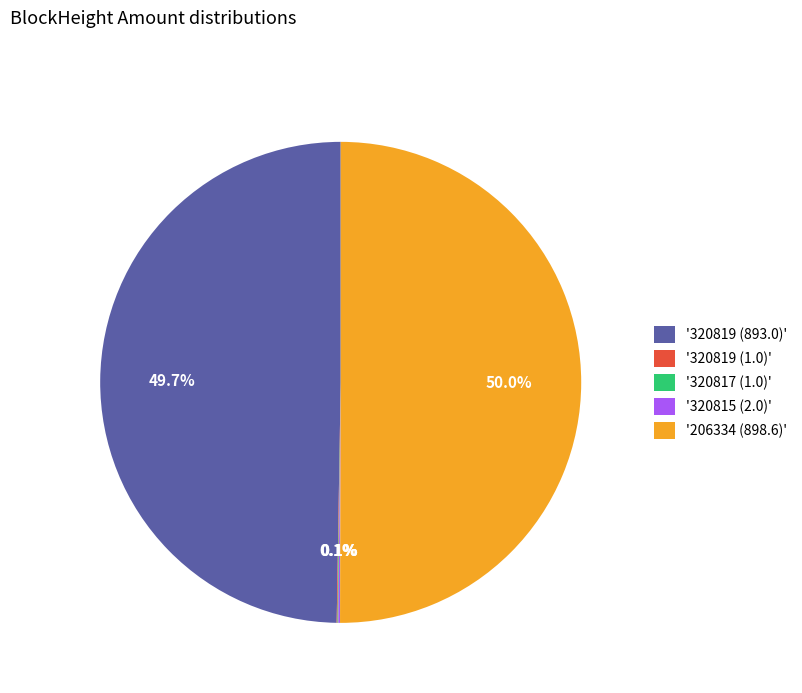

Combined, do '320819 (893.0)' and '206334 (898.6)' account for over 50%?

Yes